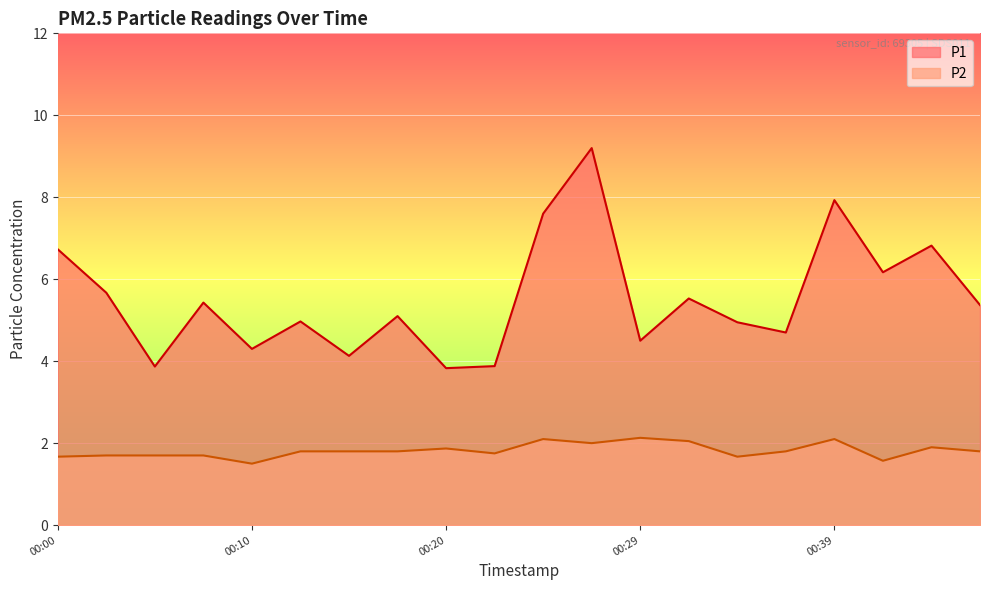

Which series has the largest total across all categories?

P1